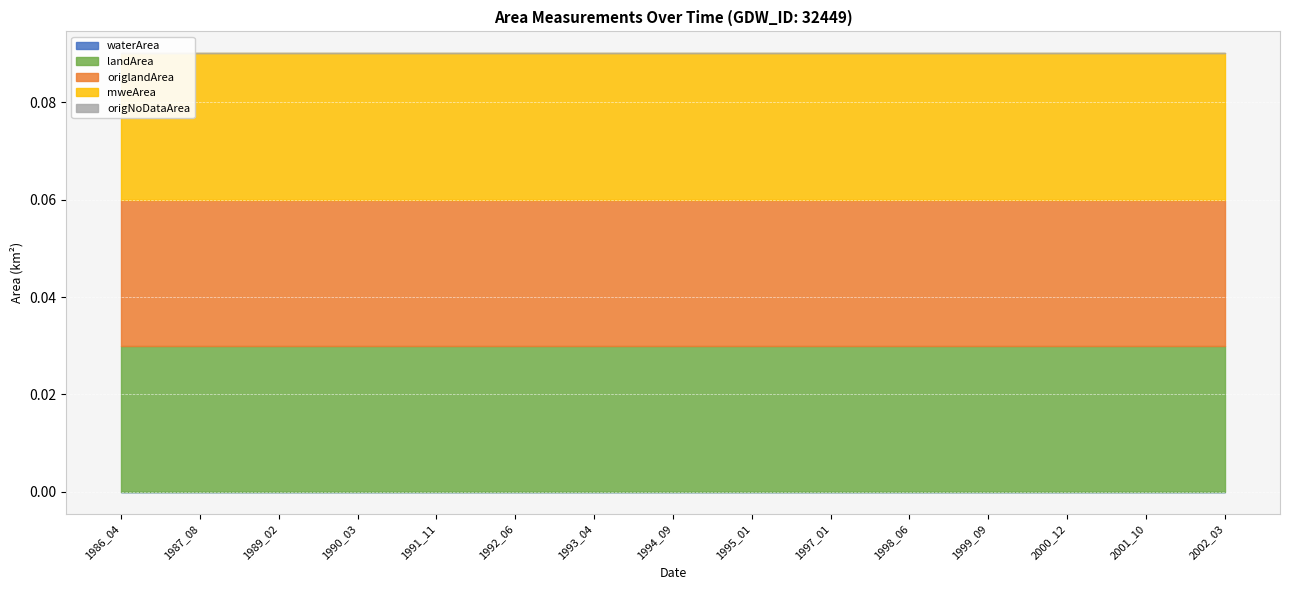

Count the number of categories in the chart.

15